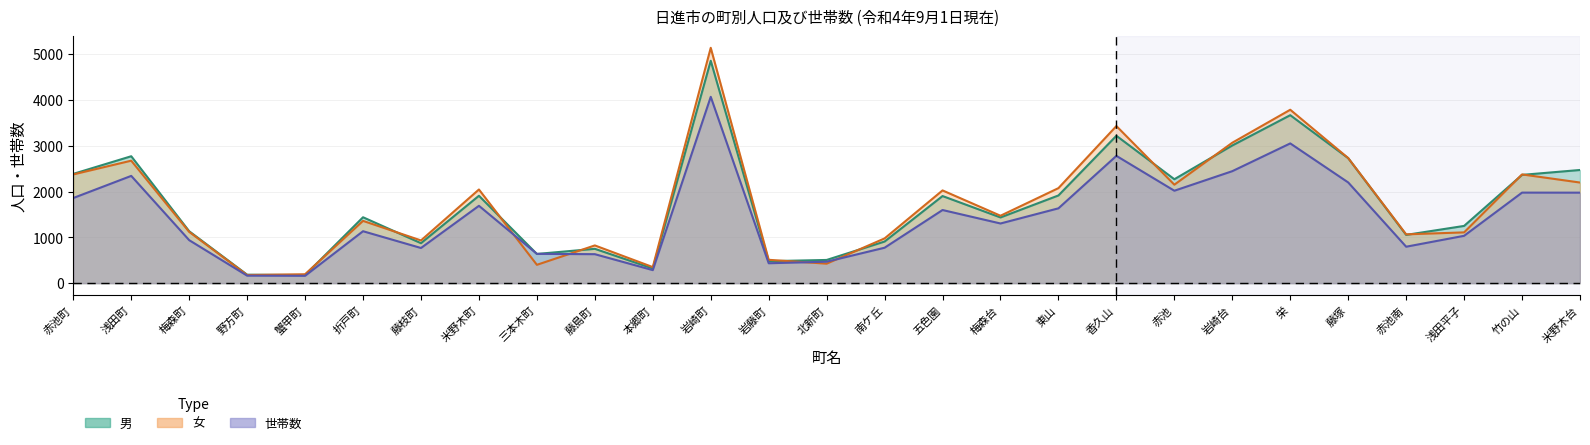

What is the maximum value for 男?

4854